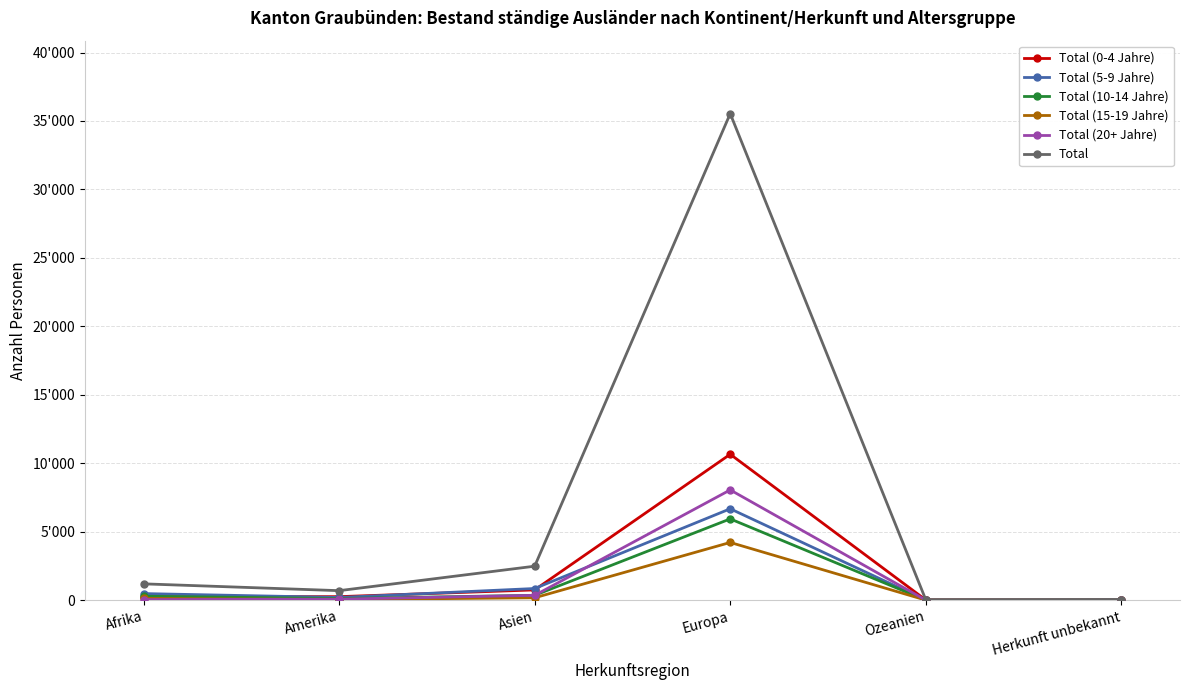

What are all the series names shown in the legend?

Total (0-4 Jahre), Total (5-9 Jahre), Total (10-14 Jahre), Total (15-19 Jahre), Total (20+ Jahre), Total